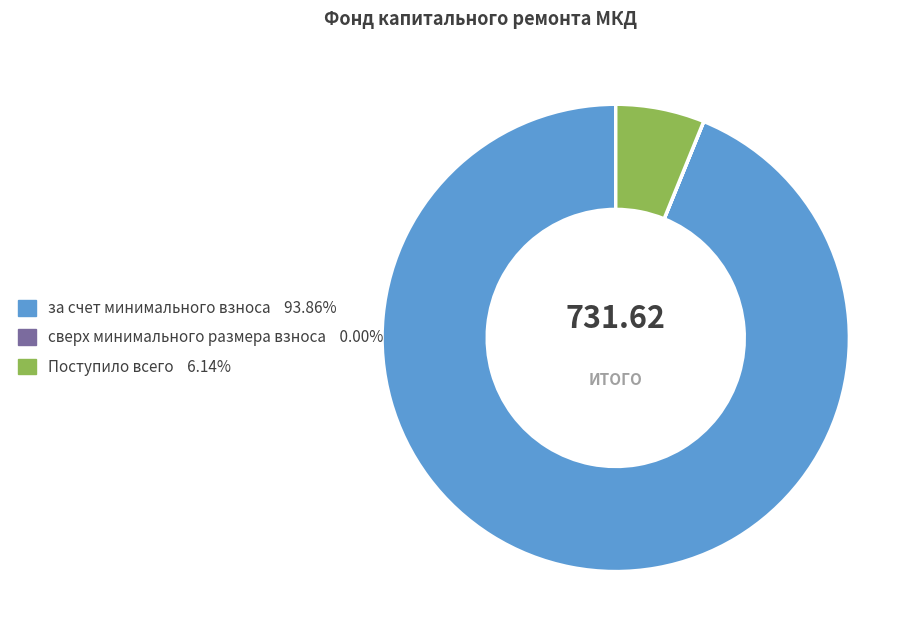

Which category has the biggest portion of the pie?

за счет минимального взноса